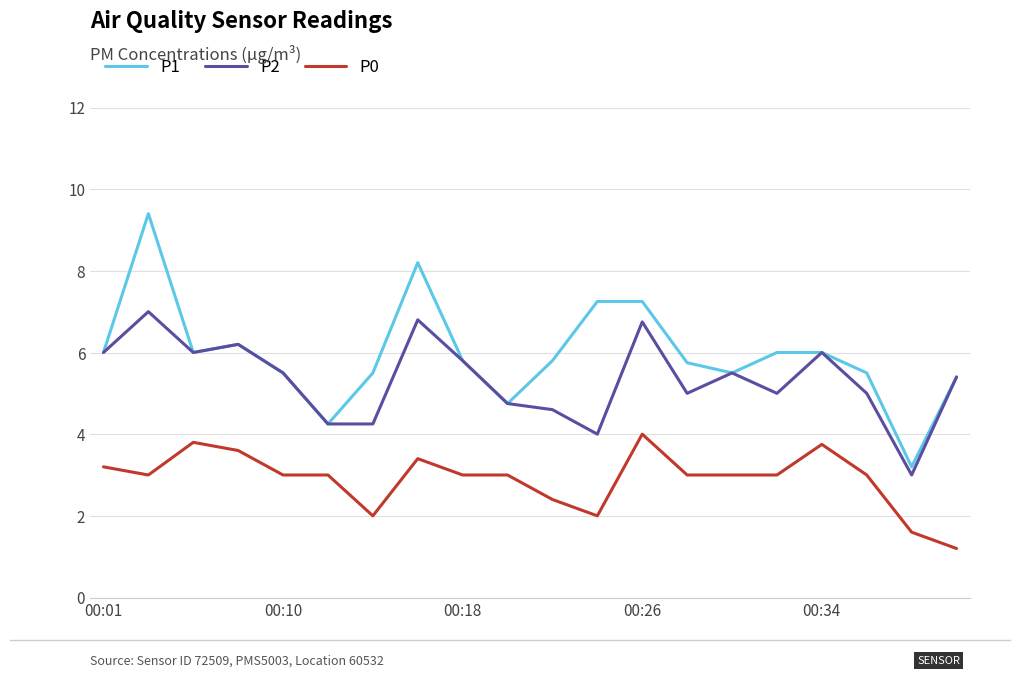

Which series has the largest total across all categories?

P1